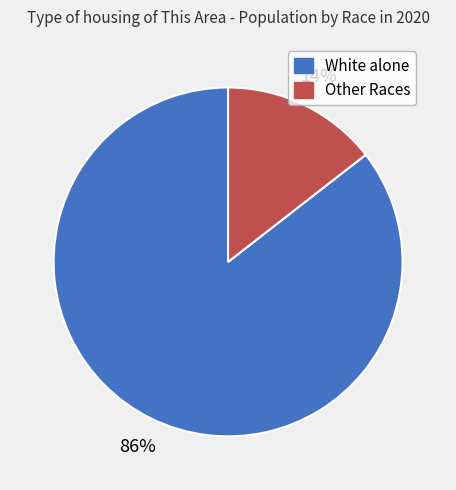

Does any single category account for the majority?

Yes